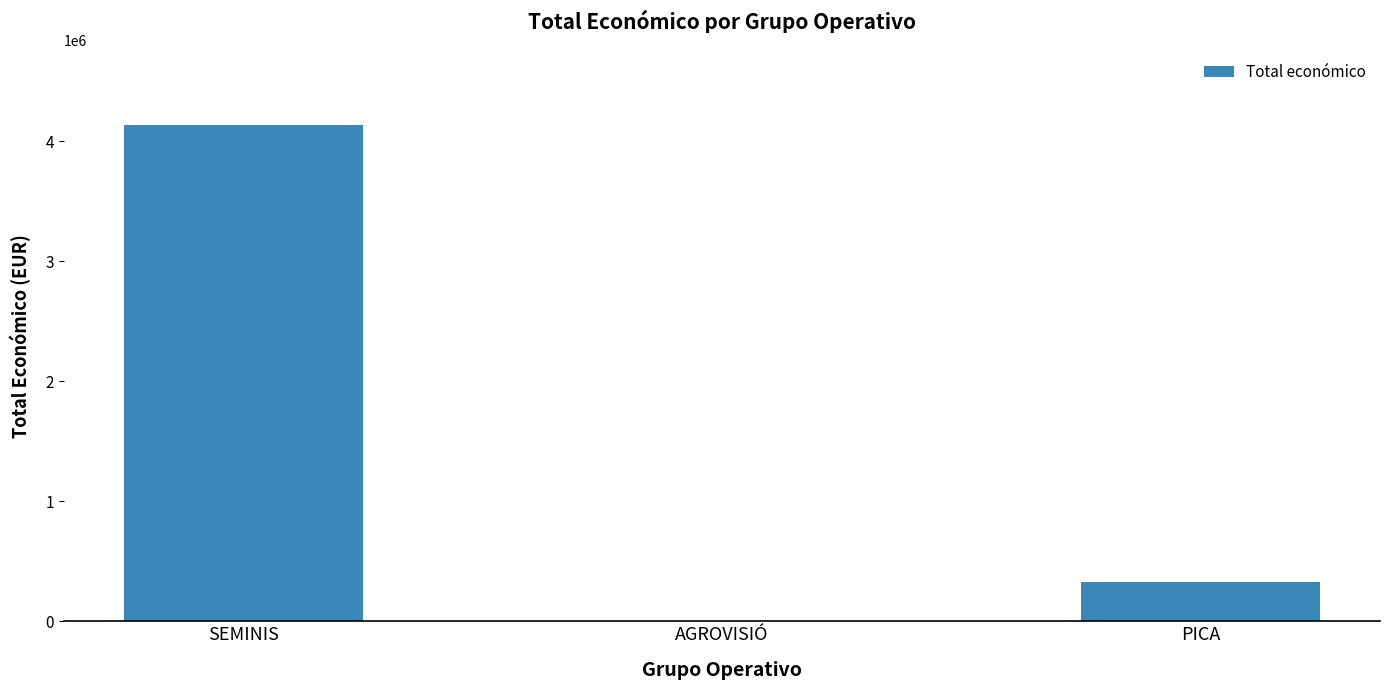

How many distinct data groups are displayed?

1